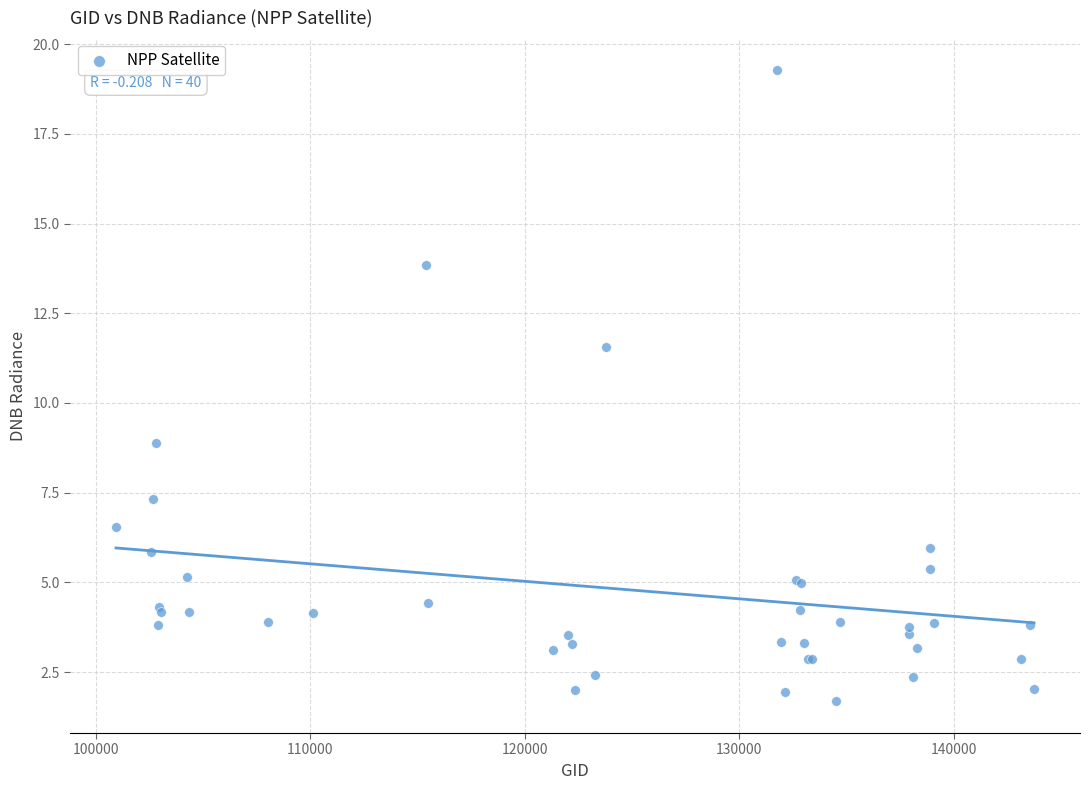

What Y value in the scatter plot is closest to 10?

8.9